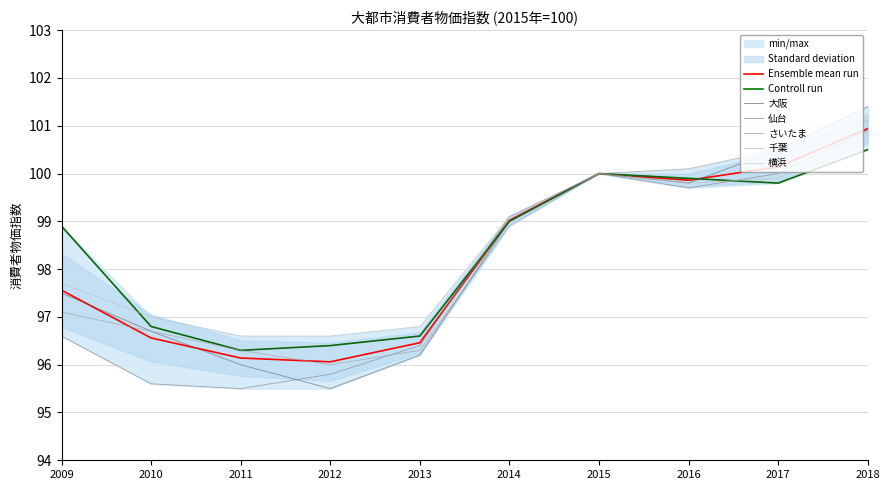

At which label does 横浜 first exceed 99?

2014